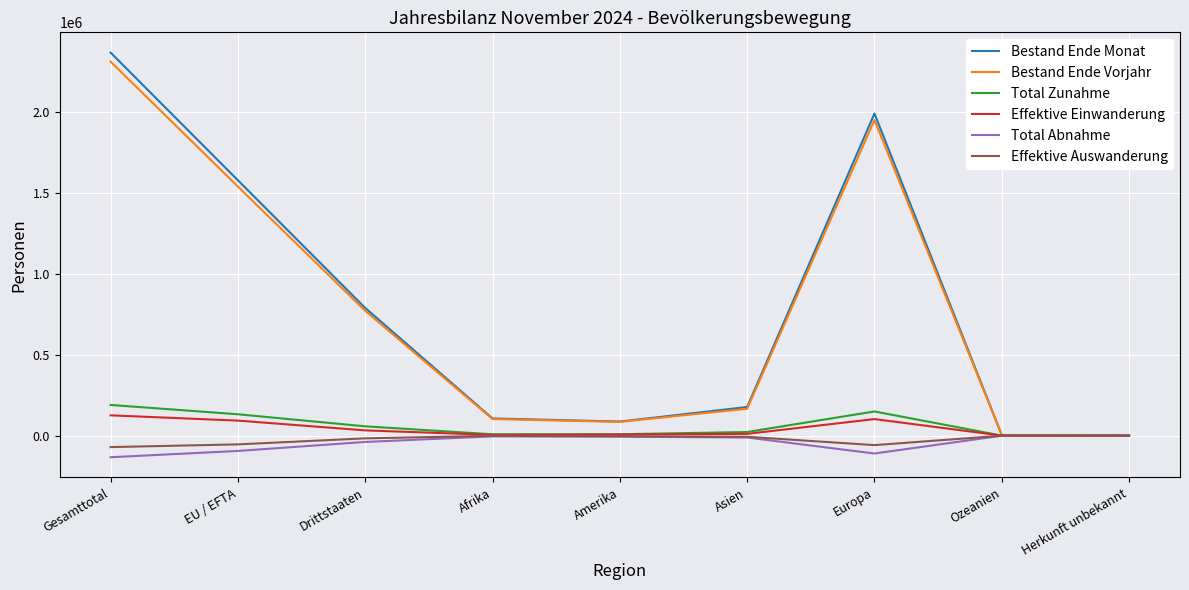

Is it true that Bestand Ende Monat equals 1579660 at EU / EFTA?

True